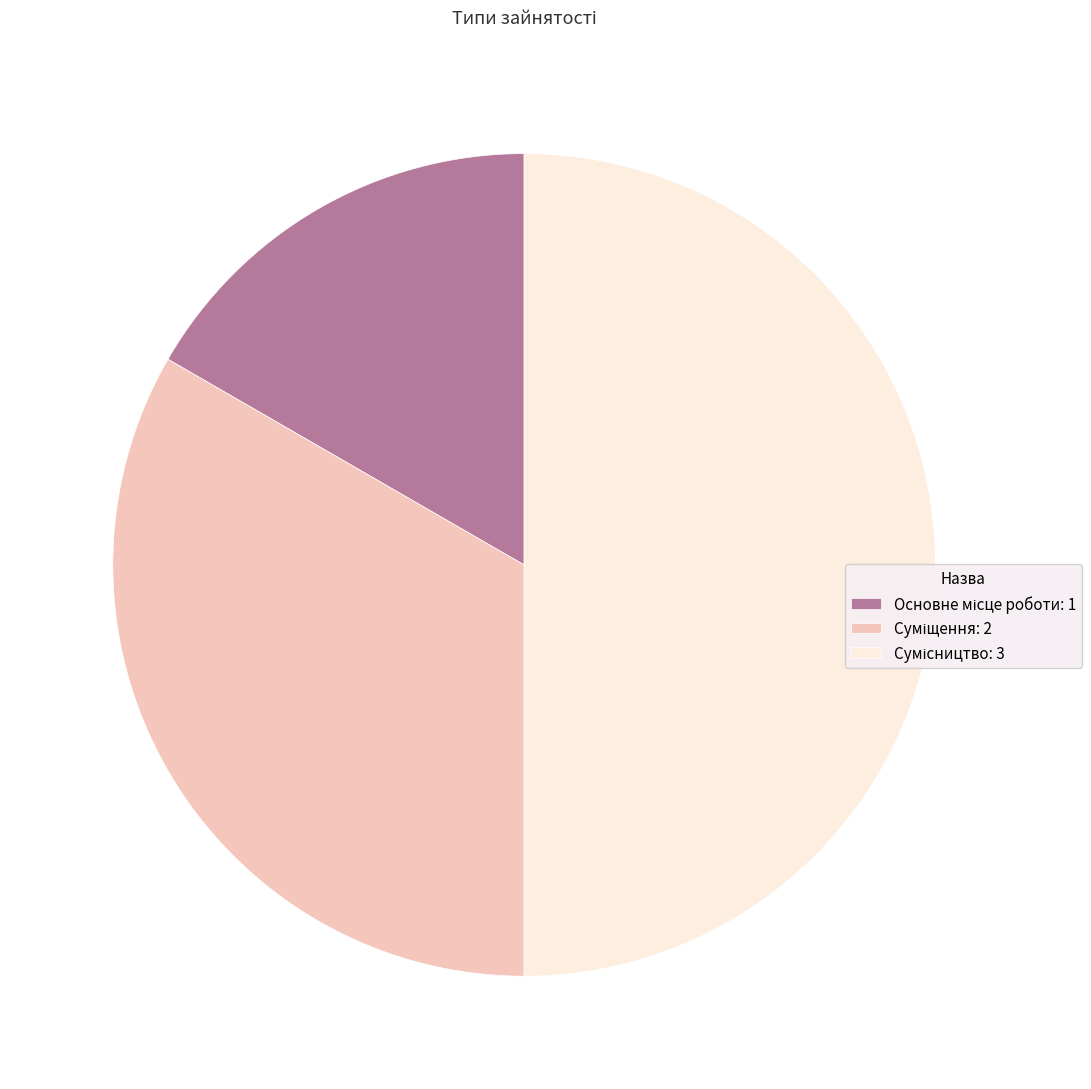

To the nearest percent, what is the average slice percentage?

33%